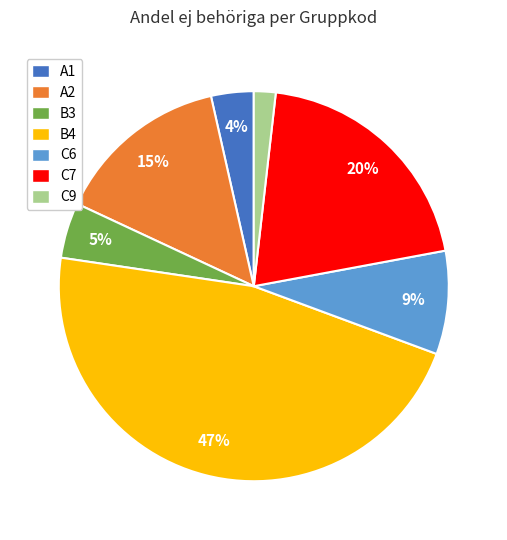

Which has a higher value, B4 or B3?

B4